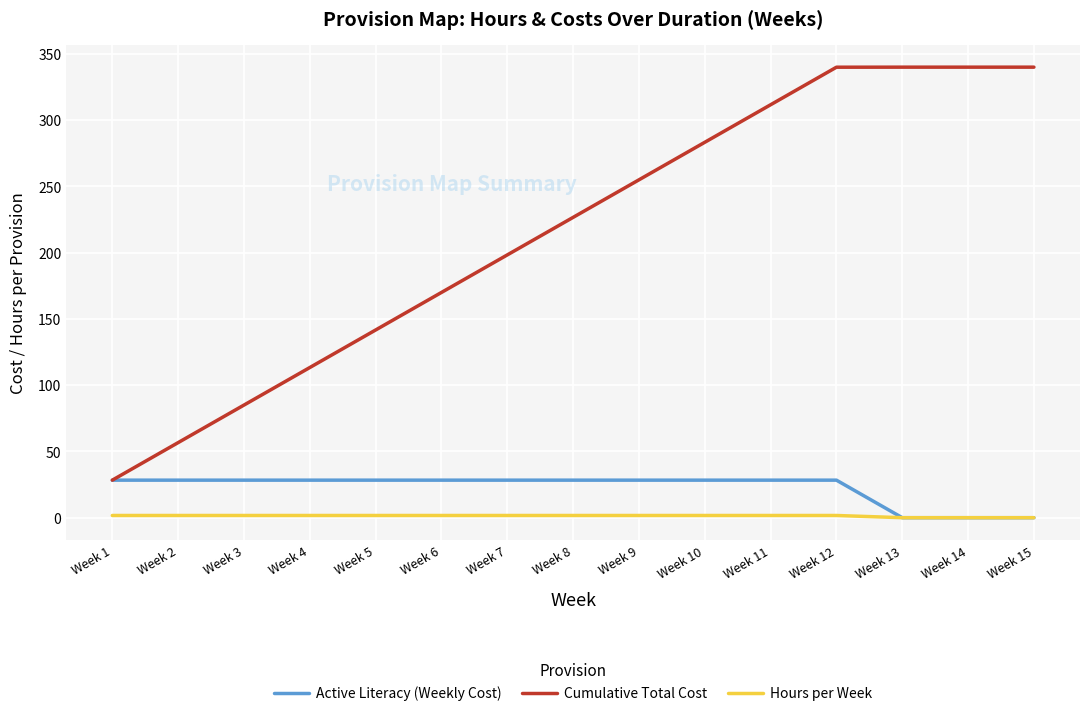

True or false: Hours per Week and Cumulative Total Cost intersect in this chart.

False